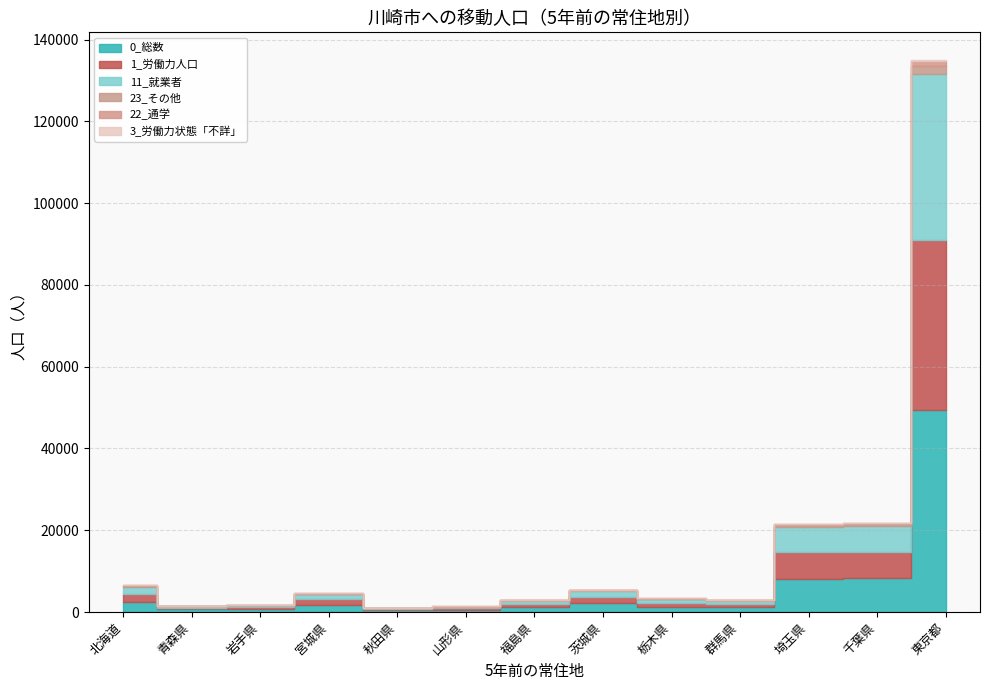

At which category is the sum across all series the highest?

東京都